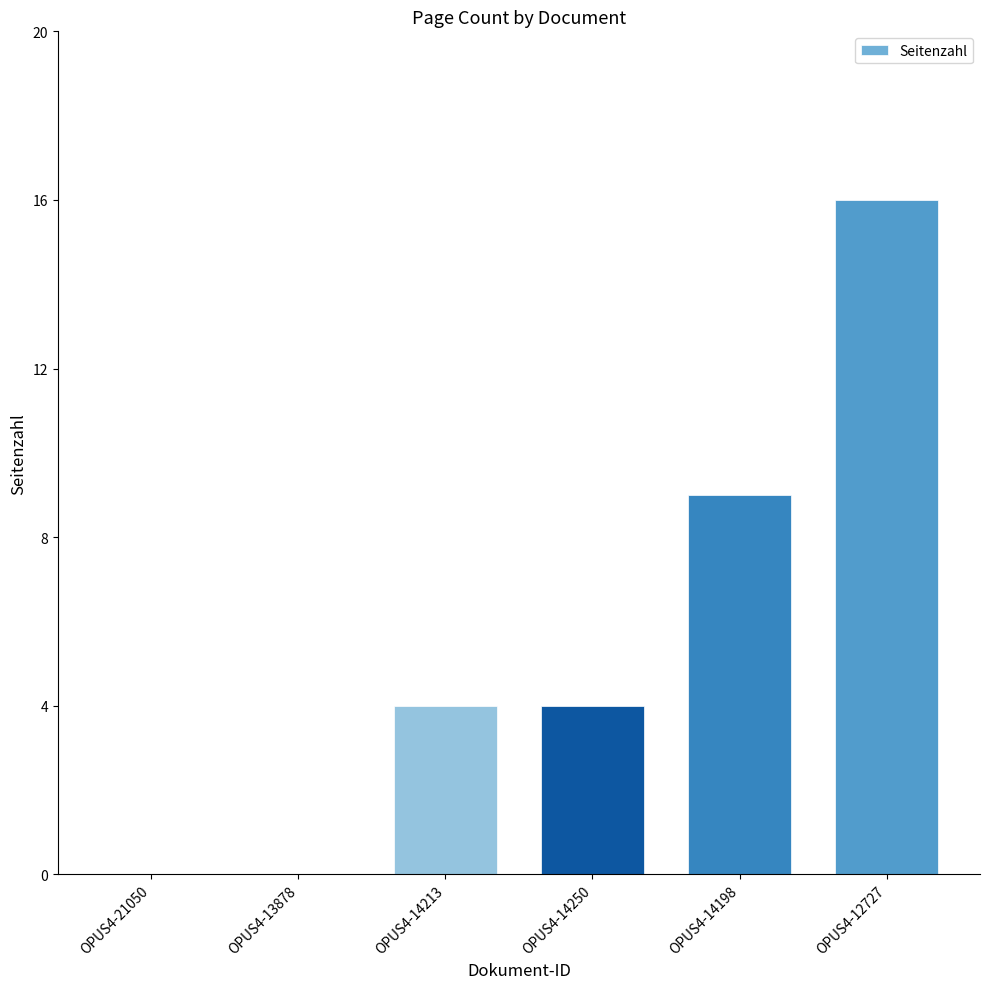

The value at OPUS4-14198 is 9. True or false?

True